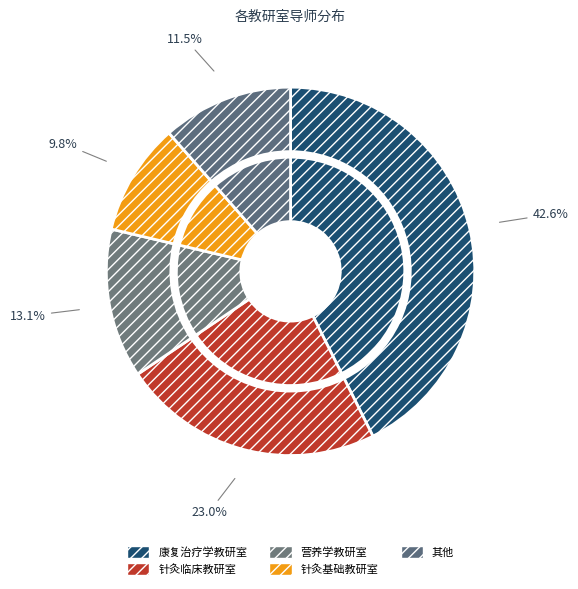

How many slices are in this pie chart?

8